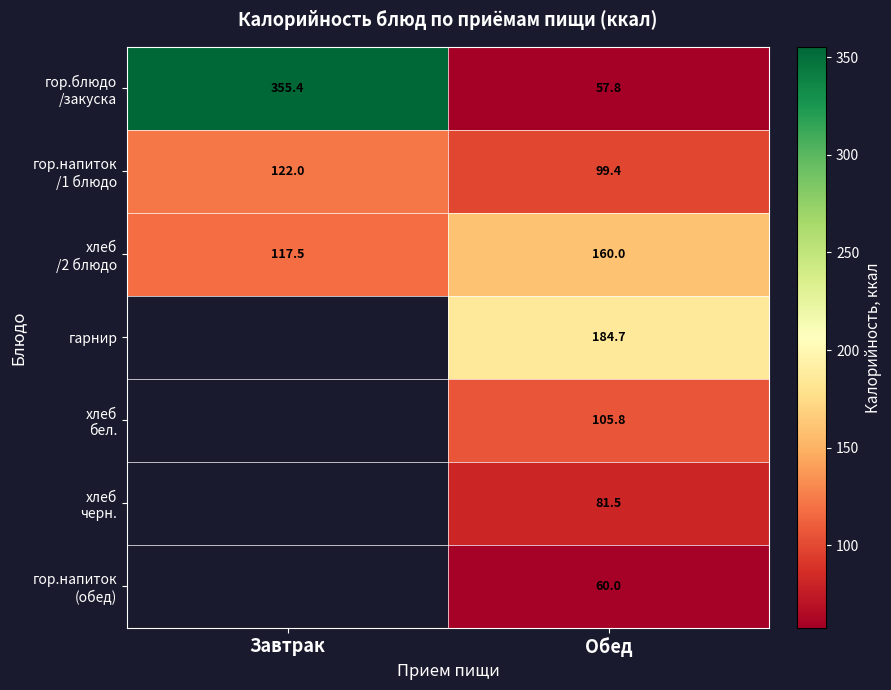

True or false: гор.напиток /1 блюдо has a value of 99.4 at Обед.

True